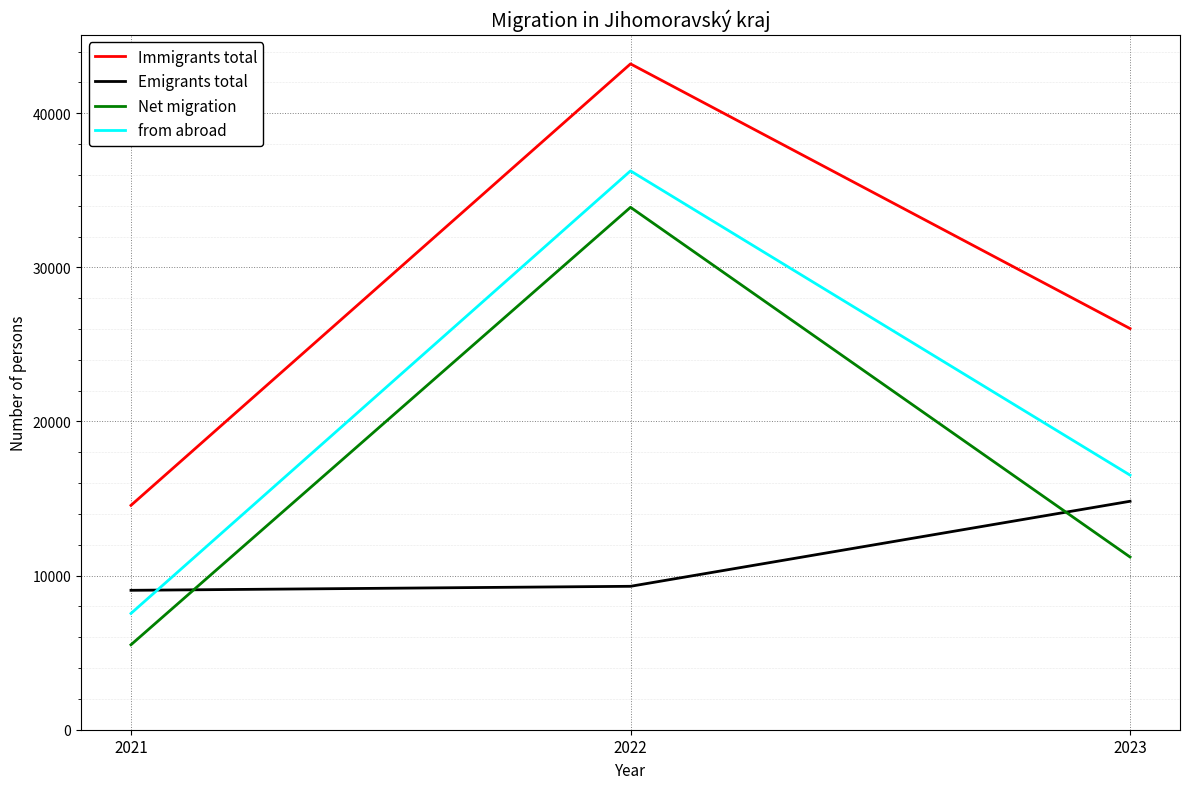

Which category has the highest value across all series?

2022